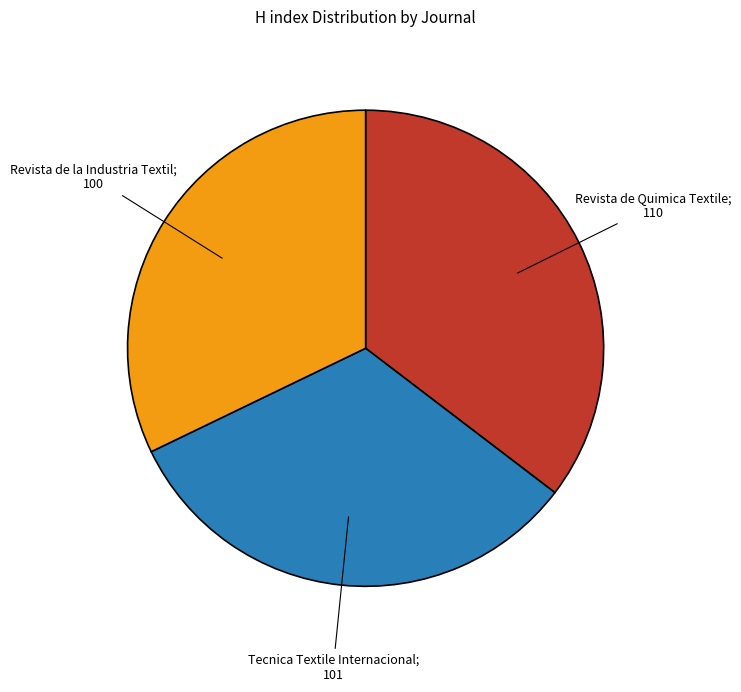

How many slices are in this pie chart?

3